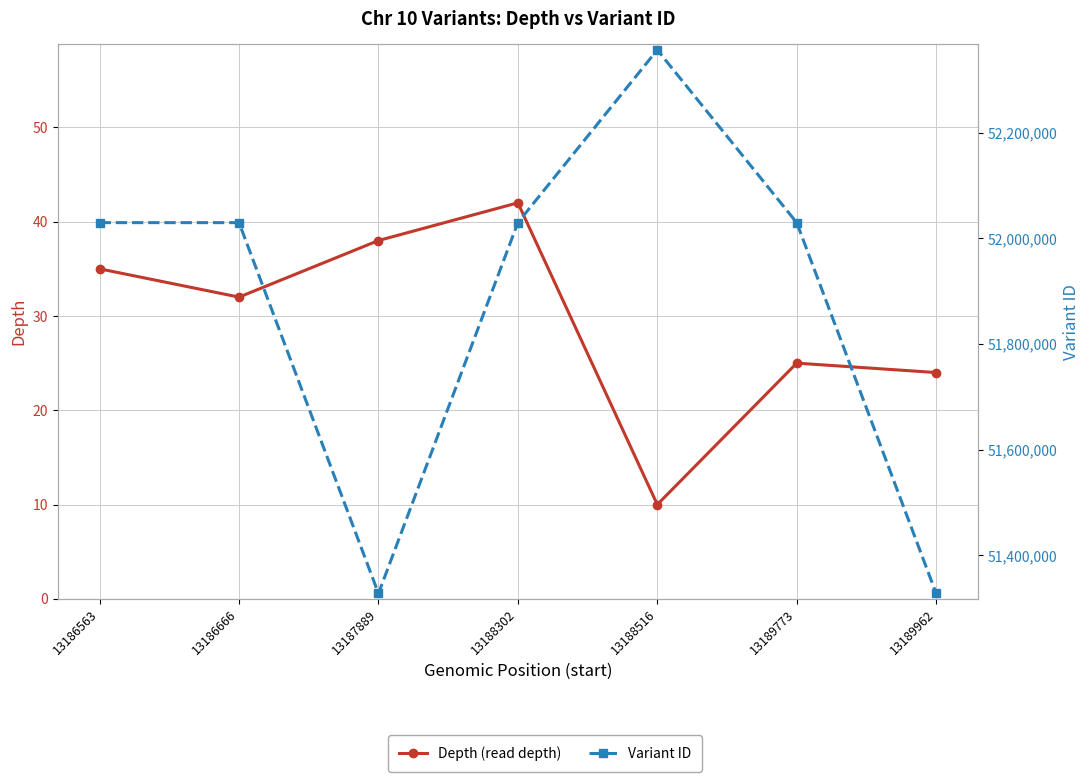

True or false: Depth (read depth) and Variant ID intersect in this chart.

False